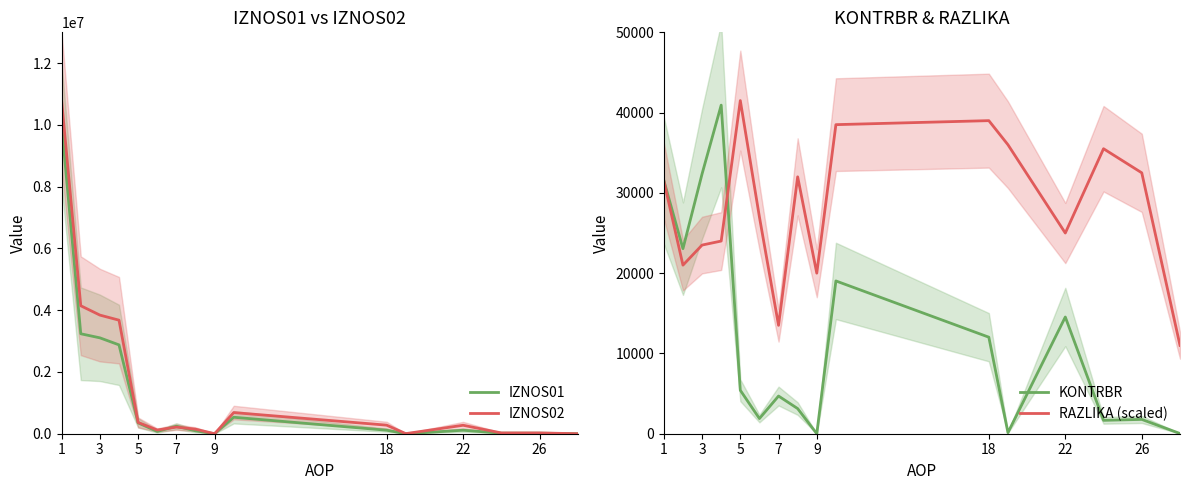

True or false: IZNOS02 has more than 2 points higher than both neighbors.

True